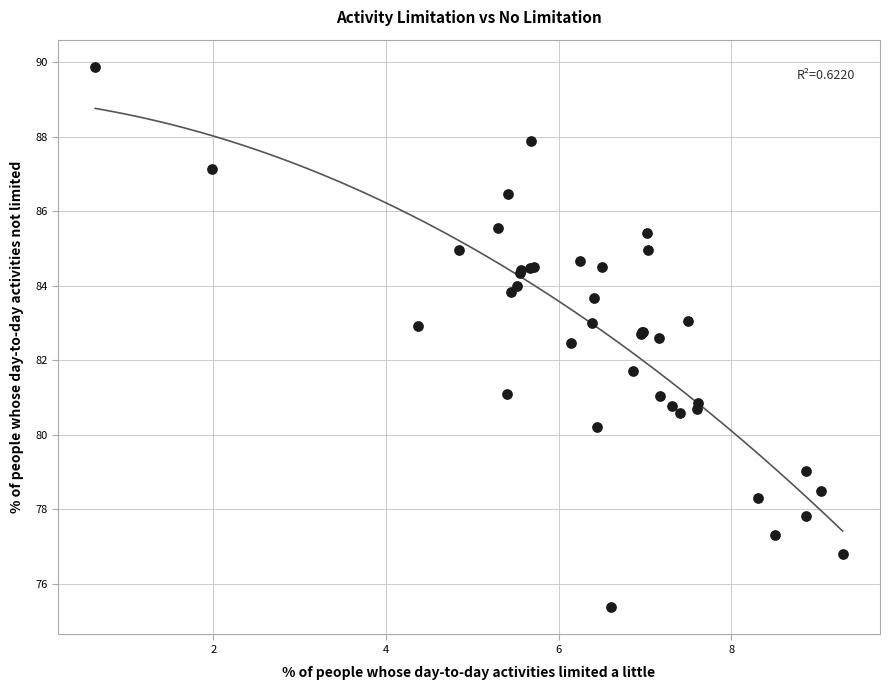

What Y value in the scatter plot is closest to 82?

81.7